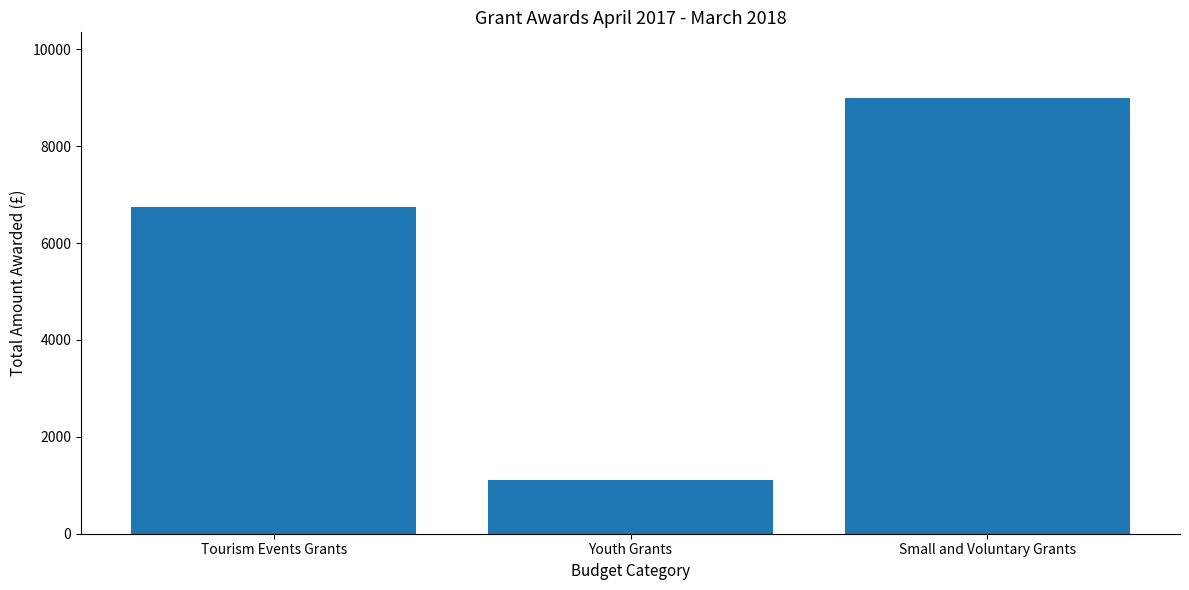

Reading right to left, extract all data points from this chart.

Small and Voluntary Grants=9000	Youth Grants=1100	Tourism Events Grants=6750